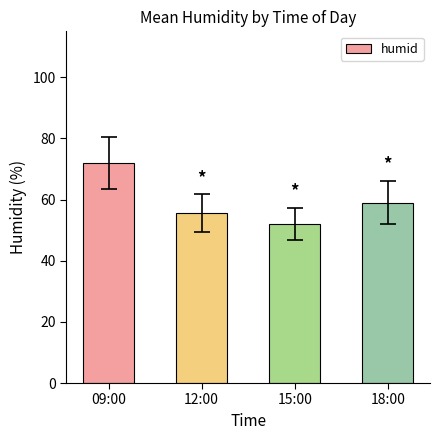

At which category does the chart reach its minimum across all series?

15:00